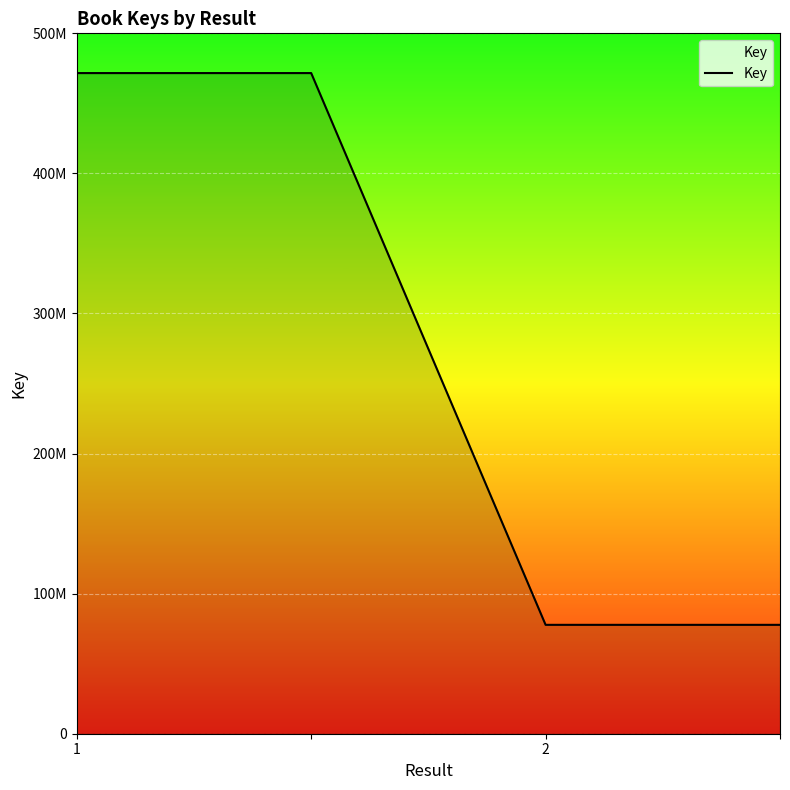

What is the difference between the second highest and minimum values?

393904375